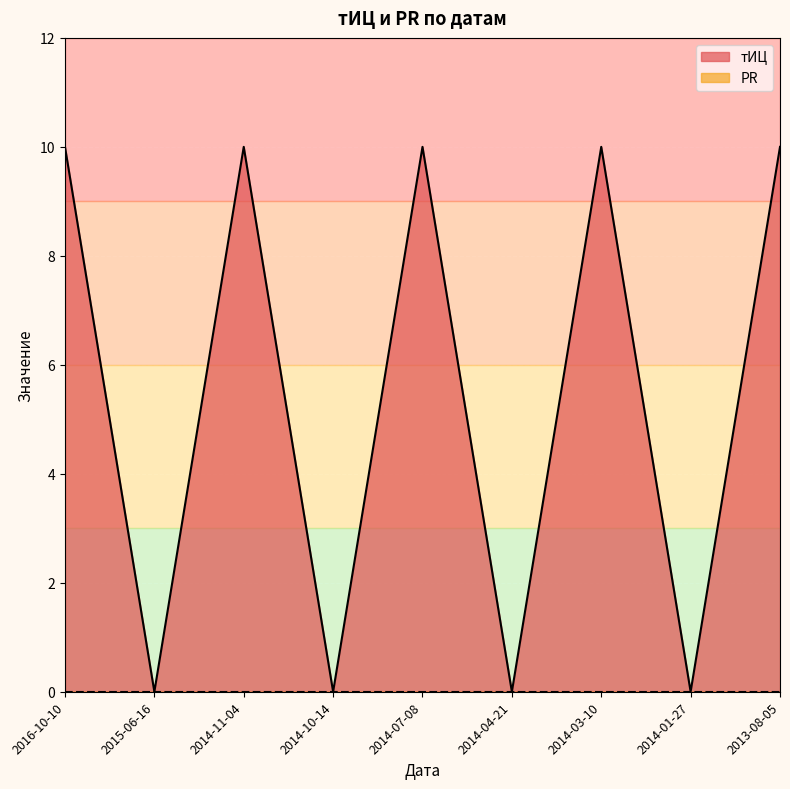

The value at 2015-06-16 is 0. True or false?

True